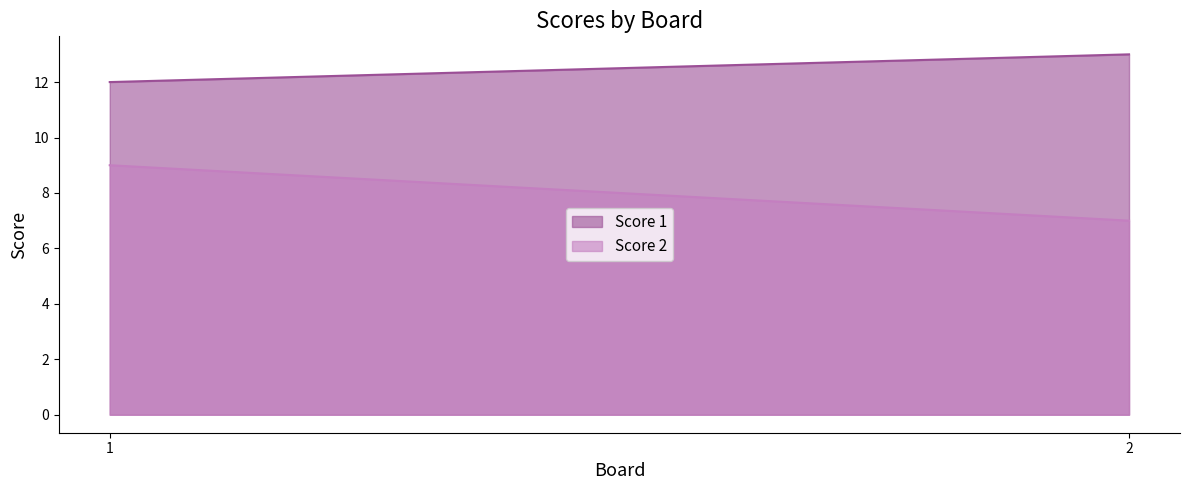

The Score 1 series shows 12 at 1. True or false?

True